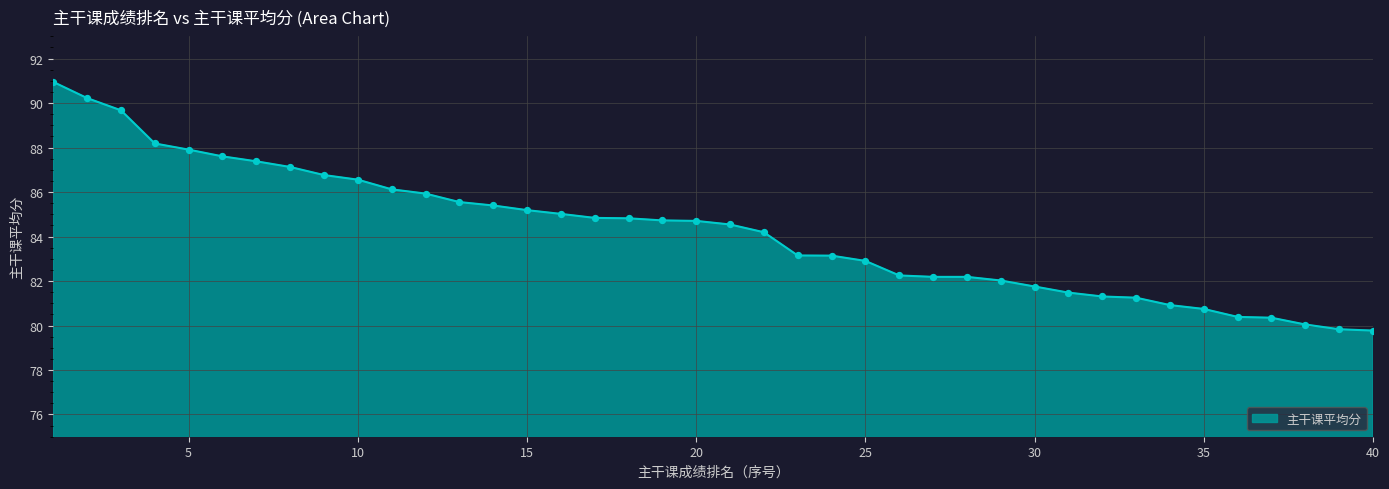

What is the minimum value shown in the chart?

79.8